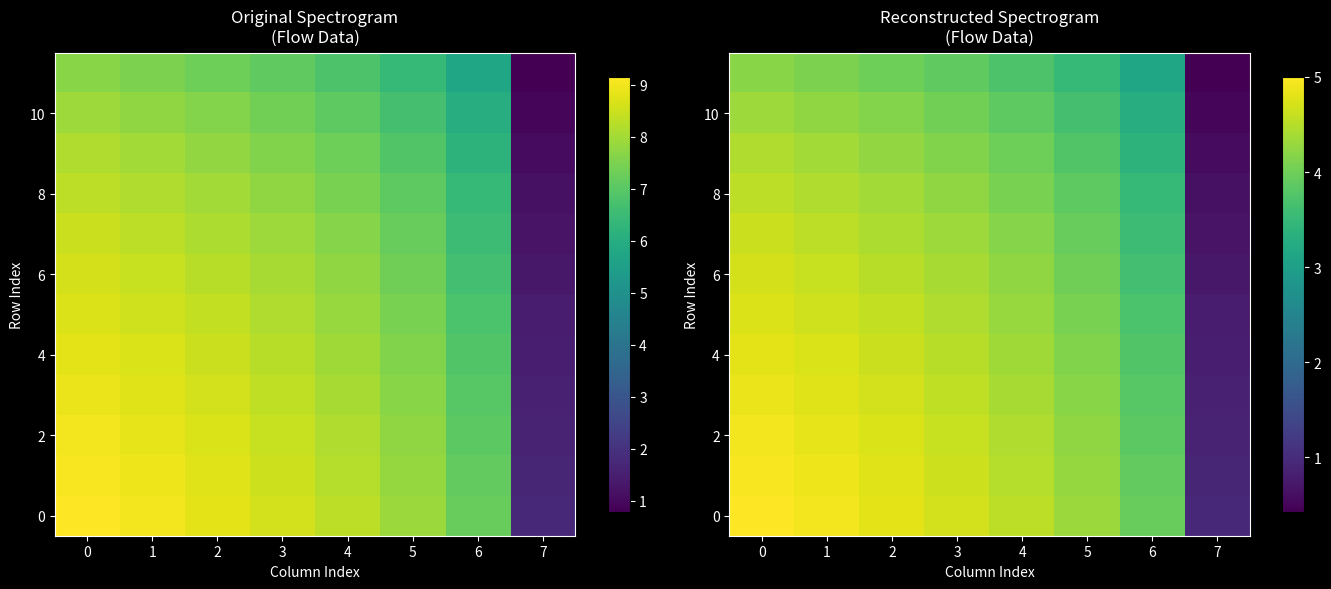

What is the difference between the highest and lowest values at 5?

0.8